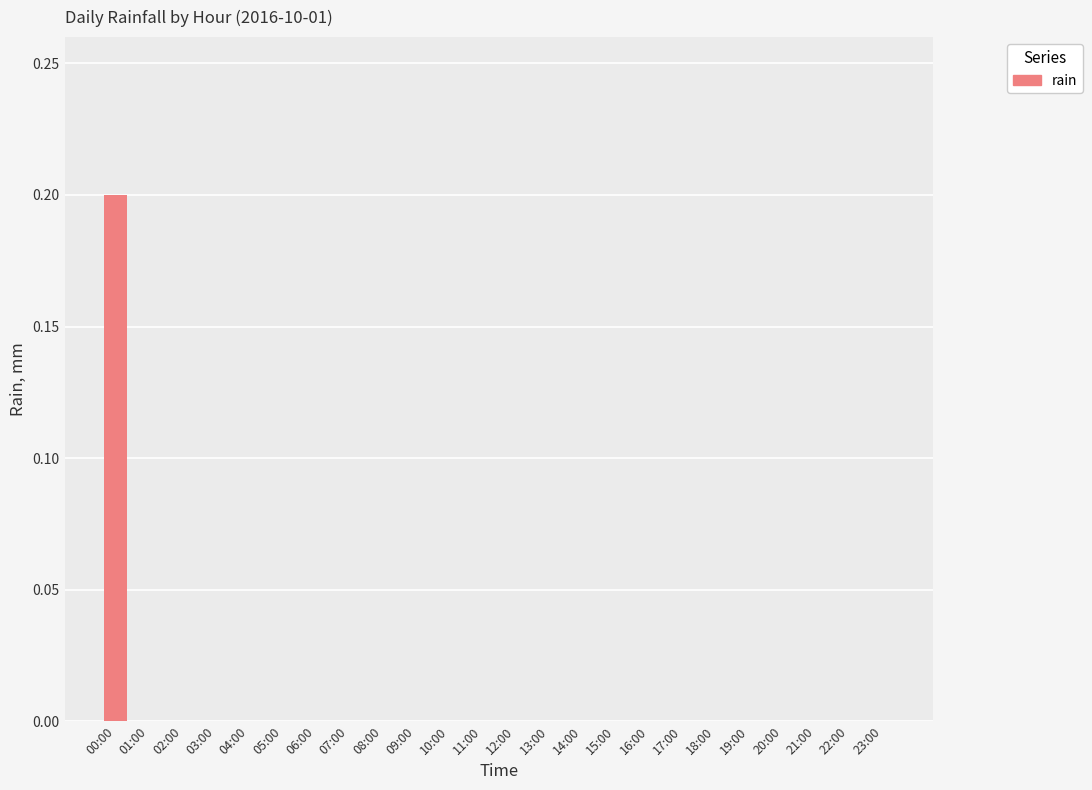

Which label corresponds to the largest value in the chart?

00:00